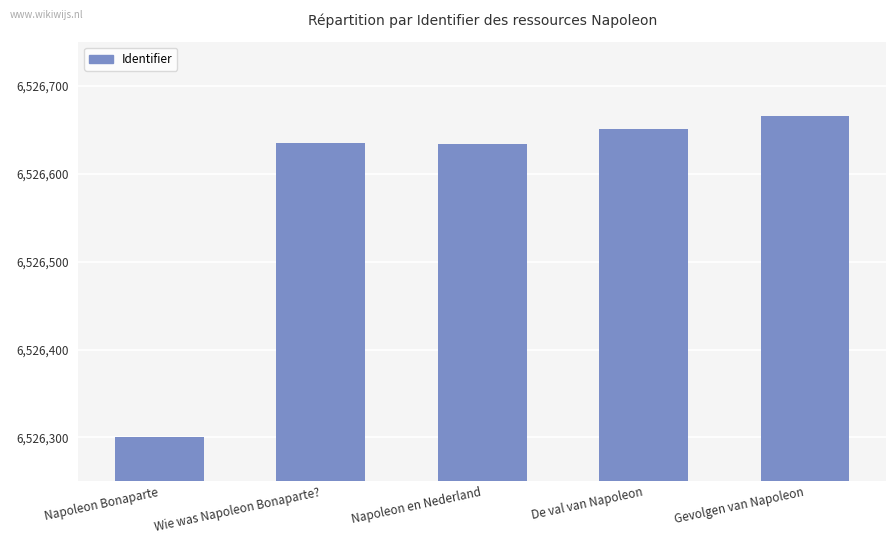

Approximately how many times larger is the value at Gevolgen van Napoleon compared to De val van Napoleon?

1.0